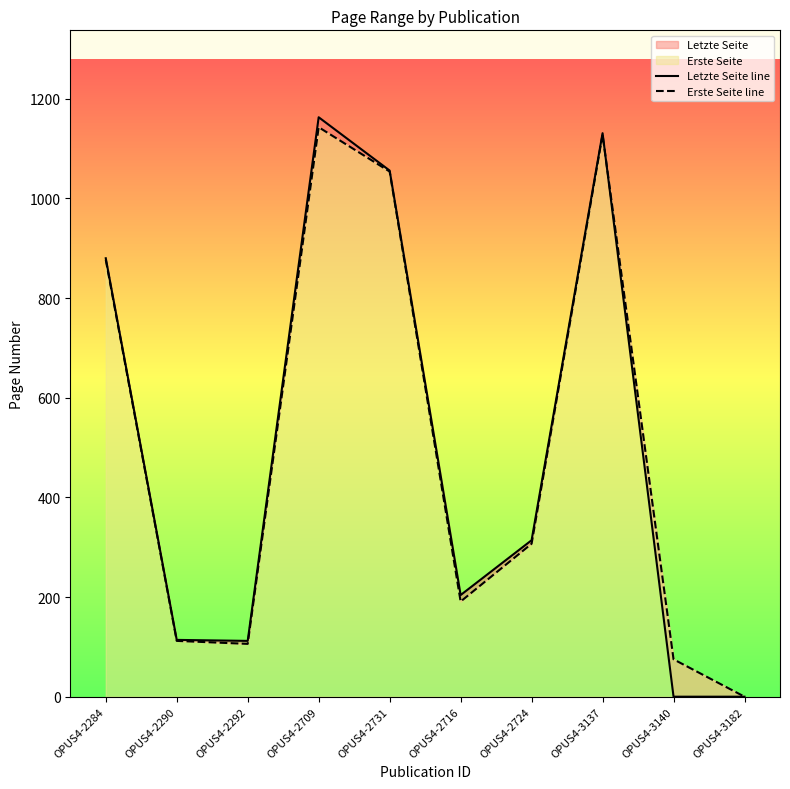

What is the difference between the maximum and minimum values in the Letzte Seite line series?

1163